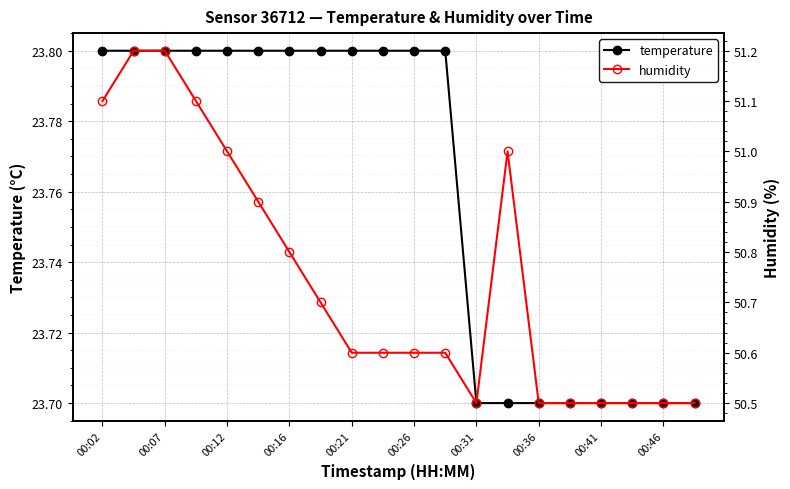

True or false: temperature has a value of 23.7 at 19.

True